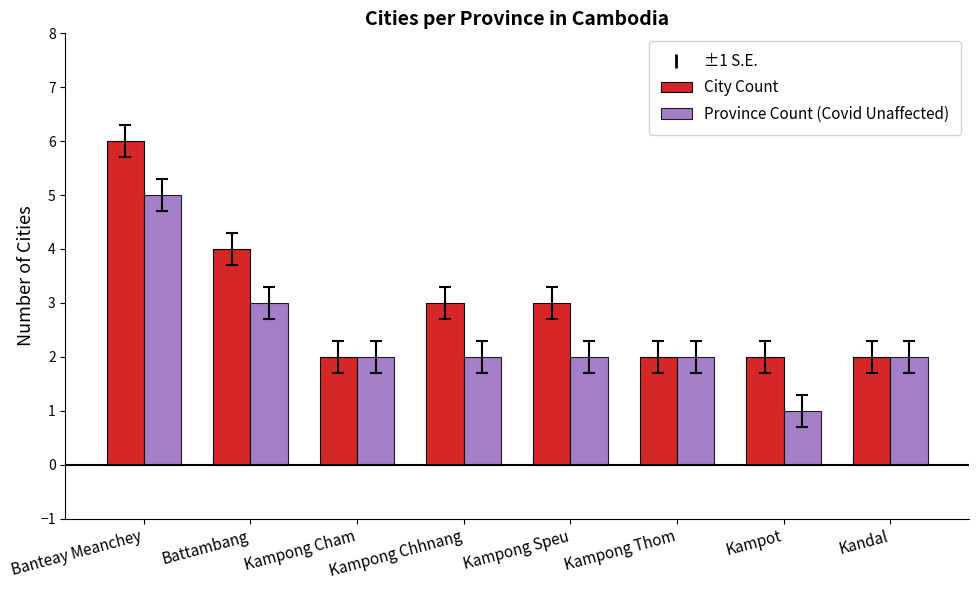

Reading left to right, transcribe all the data shown in this chart.

City Count: 6	4	2	3	3	2	2	2
Province Count (Covid Unaffected): 5	3	2	2	2	2	1	2